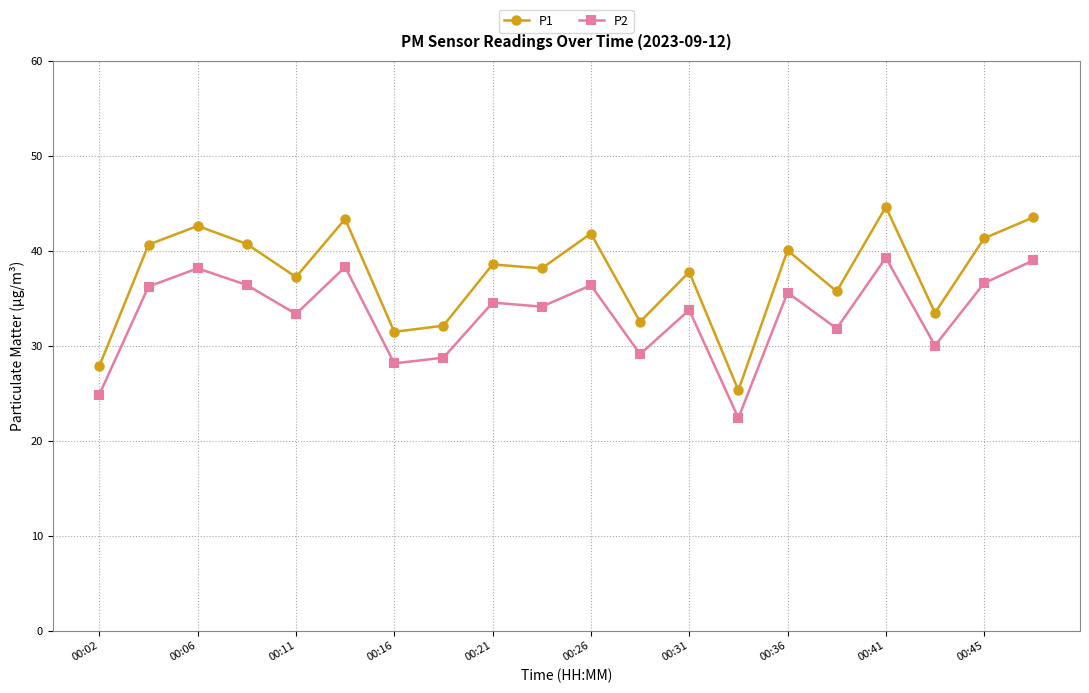

Is this an area chart (filled region under the line)?

No